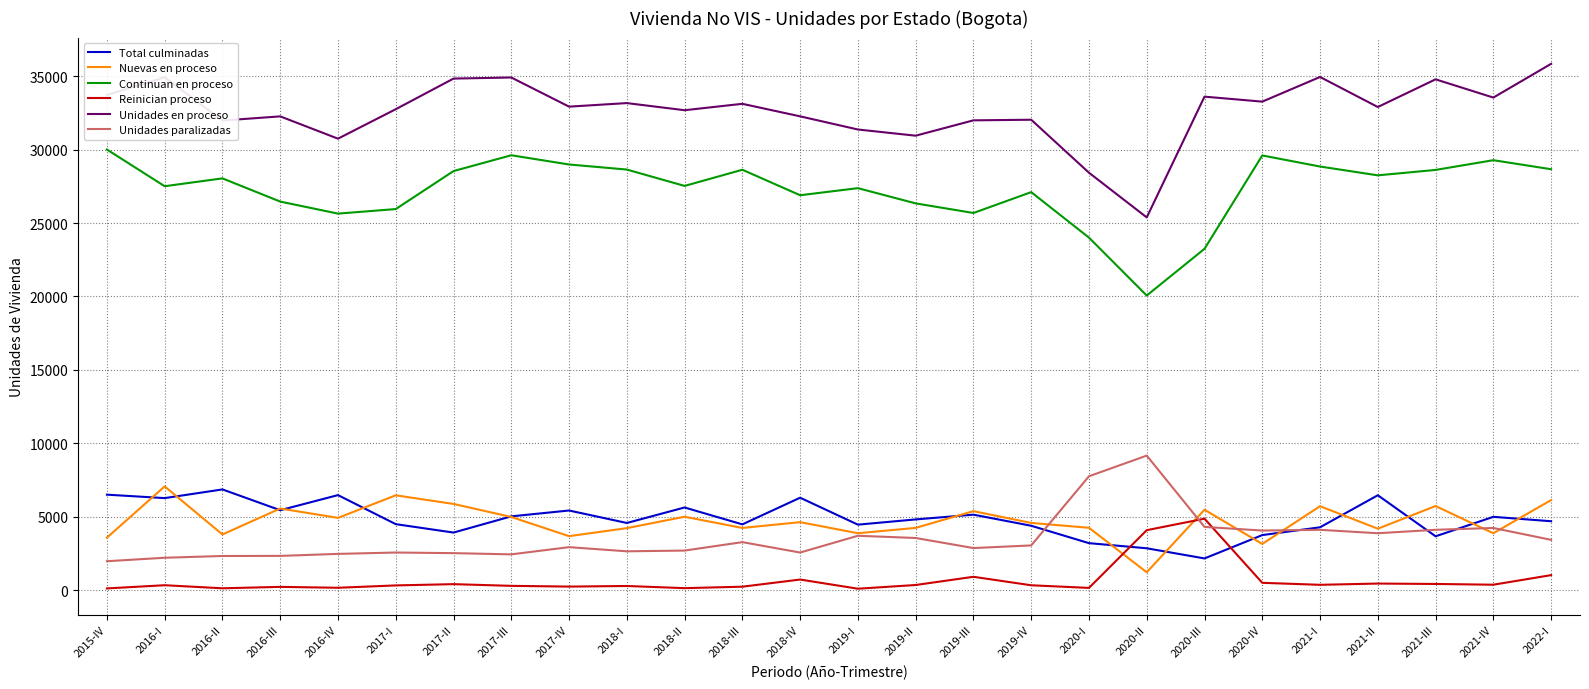

What is the maximum value for Unidades en proceso?

35835